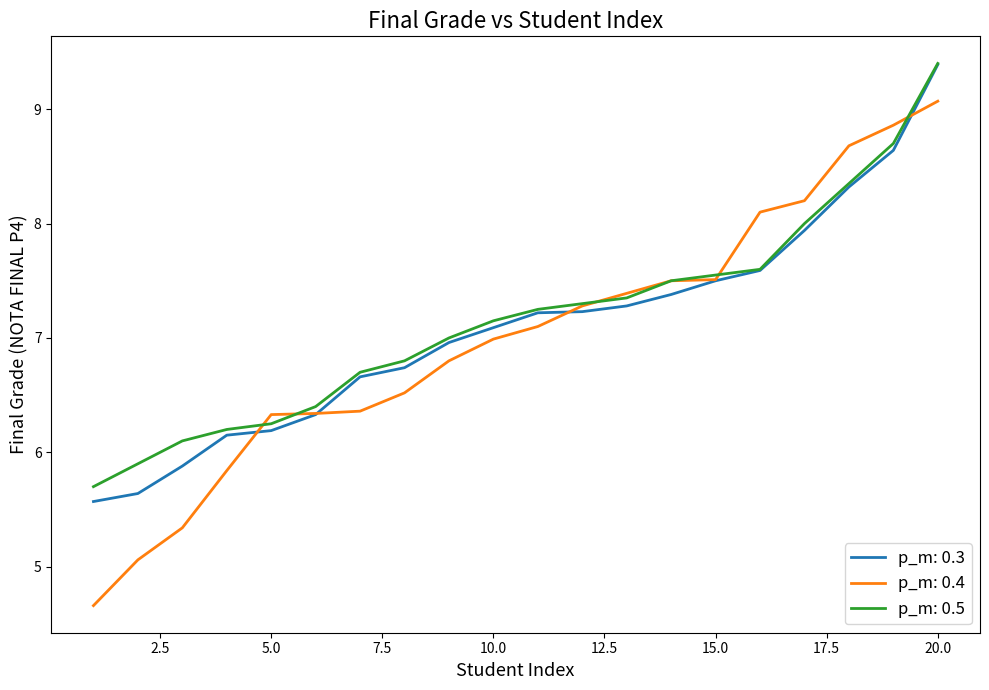

What is the smallest value displayed?

4.7